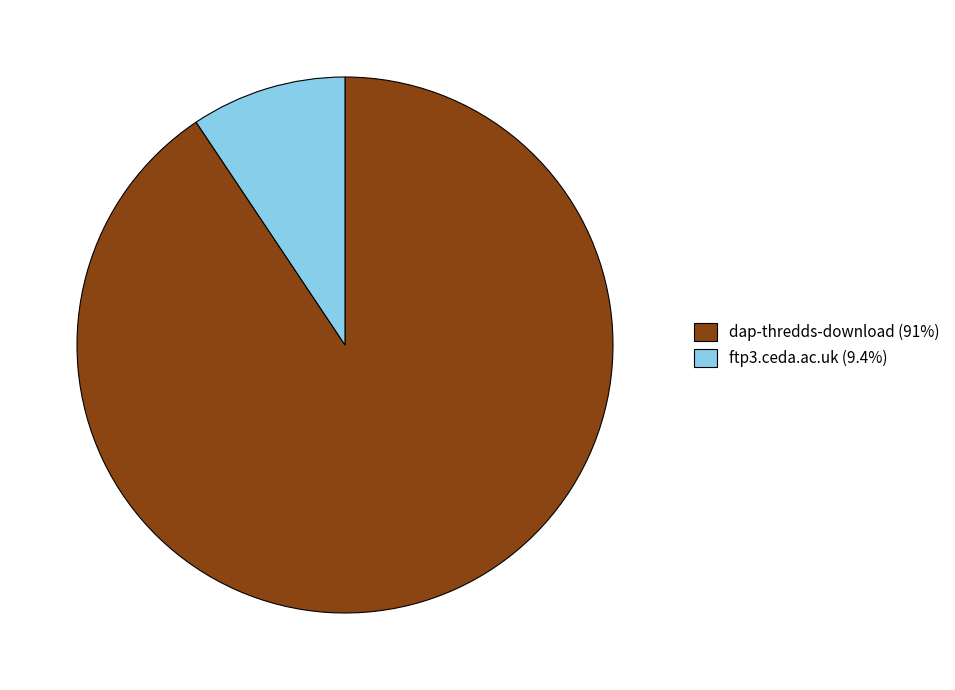

What is the majority slice?

dap-thredds-download